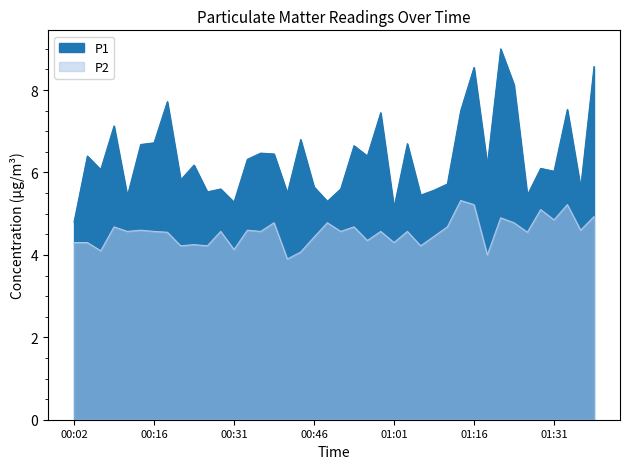

Does the chart have visible grid lines?

No